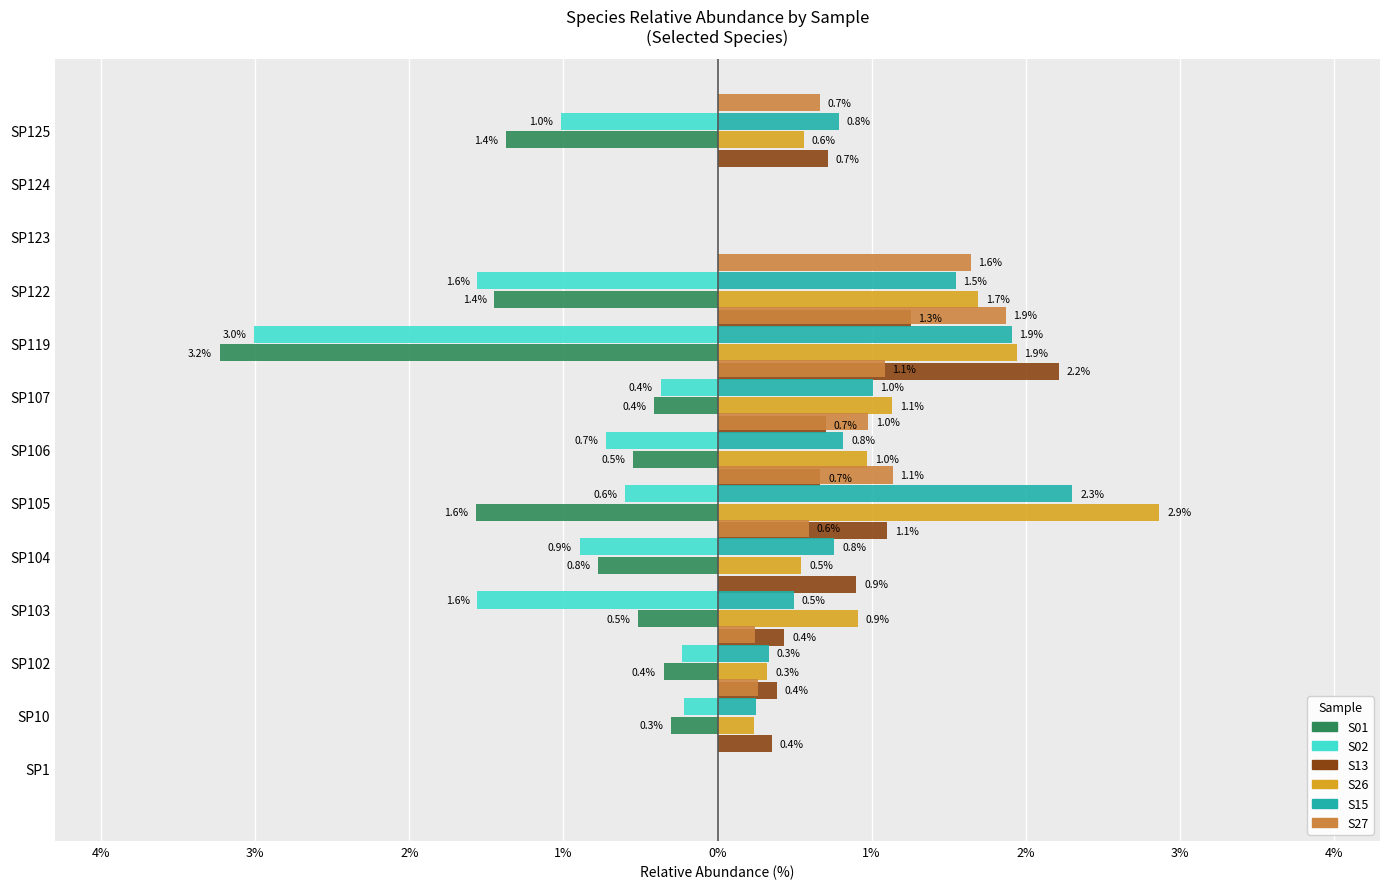

The value of S15 at SP107 is 1.5. True or false?

False